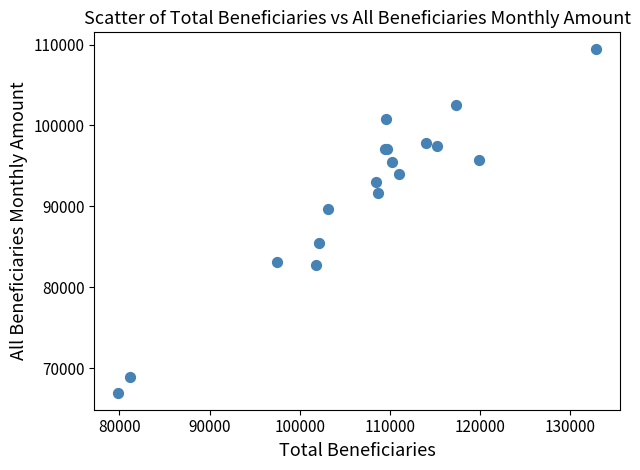

What Y value in the scatter plot is closest to 88184?

89633